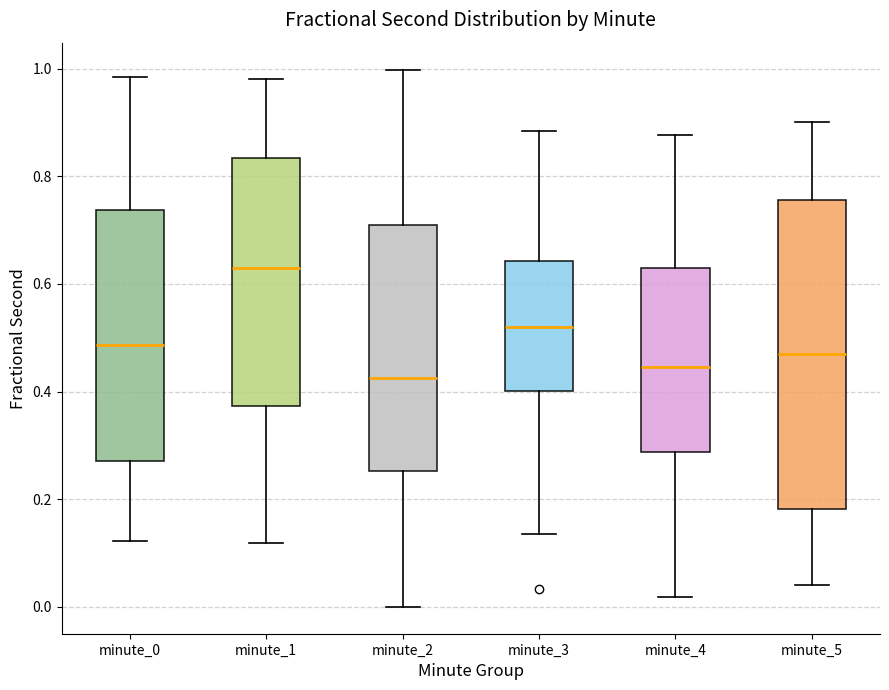

Reading left to right, read every box against the y-axis: the position of its median line, the range the box covers, and the ends of its whiskers. The values are not printed on the chart, so give them approximately, as read against the axis.

minute_0: median 0.48, box 0.28 to 0.74, whiskers 0.12 to 0.98
minute_1: median 0.64, box 0.38 to 0.84, whiskers 0.12 to 0.98
minute_2: median 0.42, box 0.26 to 0.70, whiskers 0.00 to 1.00
minute_3: median 0.52, box 0.40 to 0.64, whiskers 0.14 to 0.88
minute_4: median 0.44, box 0.28 to 0.62, whiskers 0.02 to 0.88
minute_5: median 0.48, box 0.18 to 0.76, whiskers 0.04 to 0.90